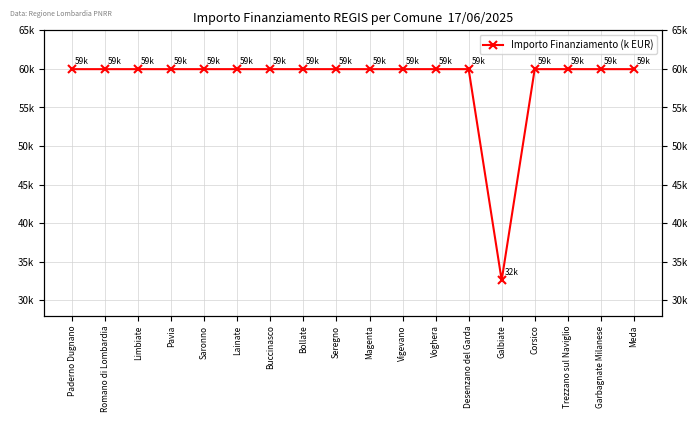

Does the chart have visible grid lines?

Yes